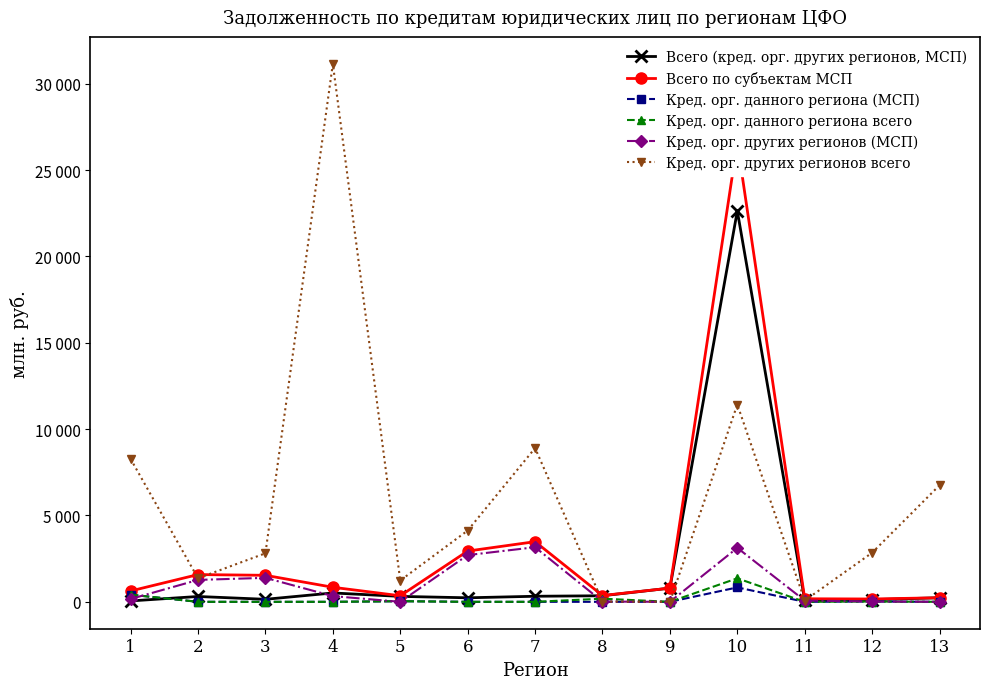

At which label does Всего (кред. орг. других регионов, МСП) first exceed 309?

4